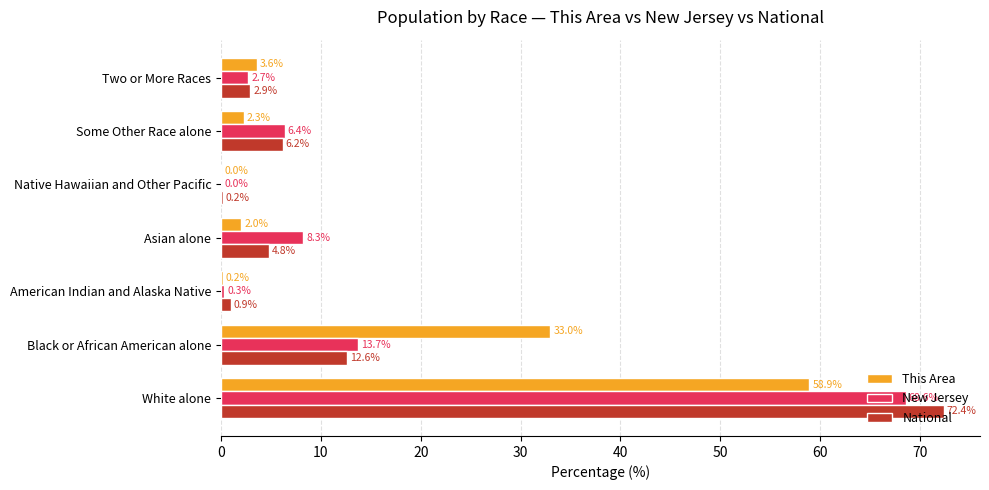

The value of This Area at Some Other Race alone is 2.3. True or false?

True